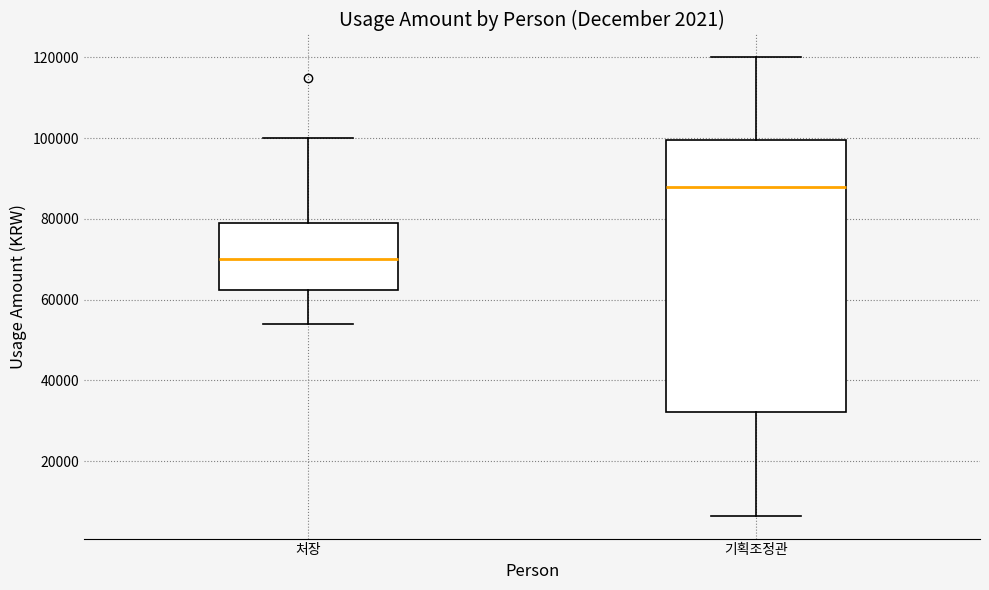

Which box has the highest median line?

기획조정관